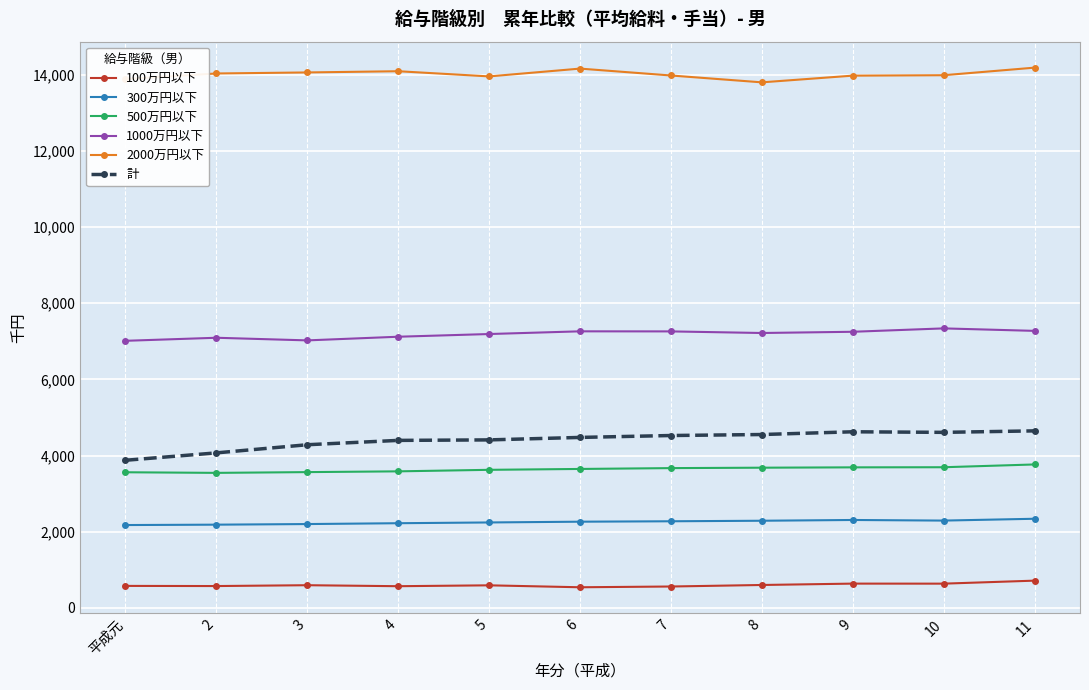

What is the smallest value displayed?

541